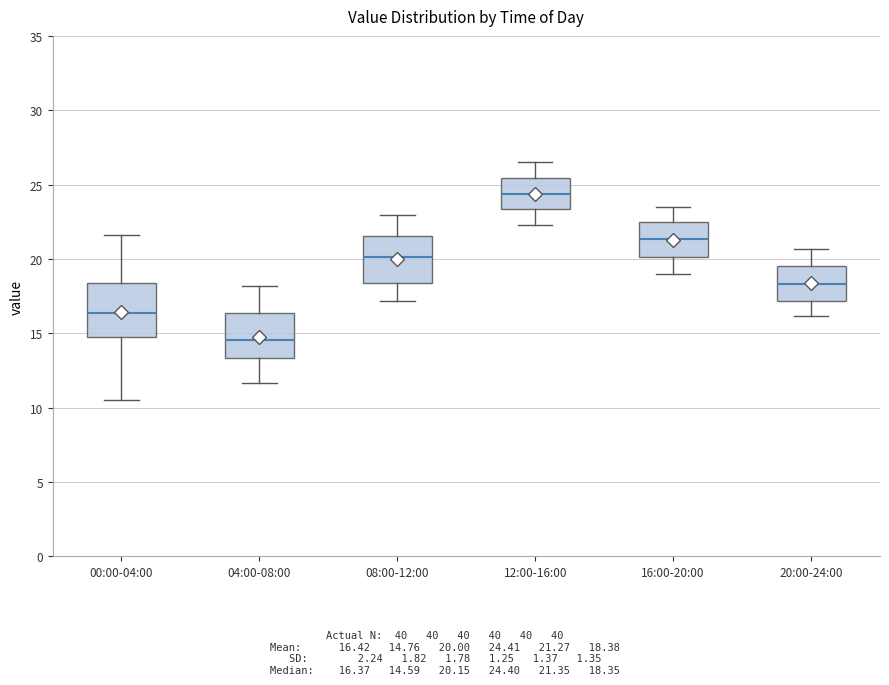

Reading left to right, transcribe this box plot: for each box, give where its median line is, the range the box spans, and where its two whiskers end, as read against the y-axis. The values are not printed on the chart, so give them approximately, as read against the axis.

00:00-04:00: median 16.5, box 14.5 to 18.5, whiskers 10.5 to 21.5
04:00-08:00: median 14.5, box 13.5 to 16.5, whiskers 11.5 to 18.0
08:00-12:00: median 20.0, box 18.5 to 21.5, whiskers 17.0 to 23.0
12:00-16:00: median 24.5, box 23.5 to 25.5, whiskers 22.5 to 26.5
16:00-20:00: median 21.5, box 20.0 to 22.5, whiskers 19.0 to 23.5
20:00-24:00: median 18.5, box 17.0 to 19.5, whiskers 16.0 to 20.5